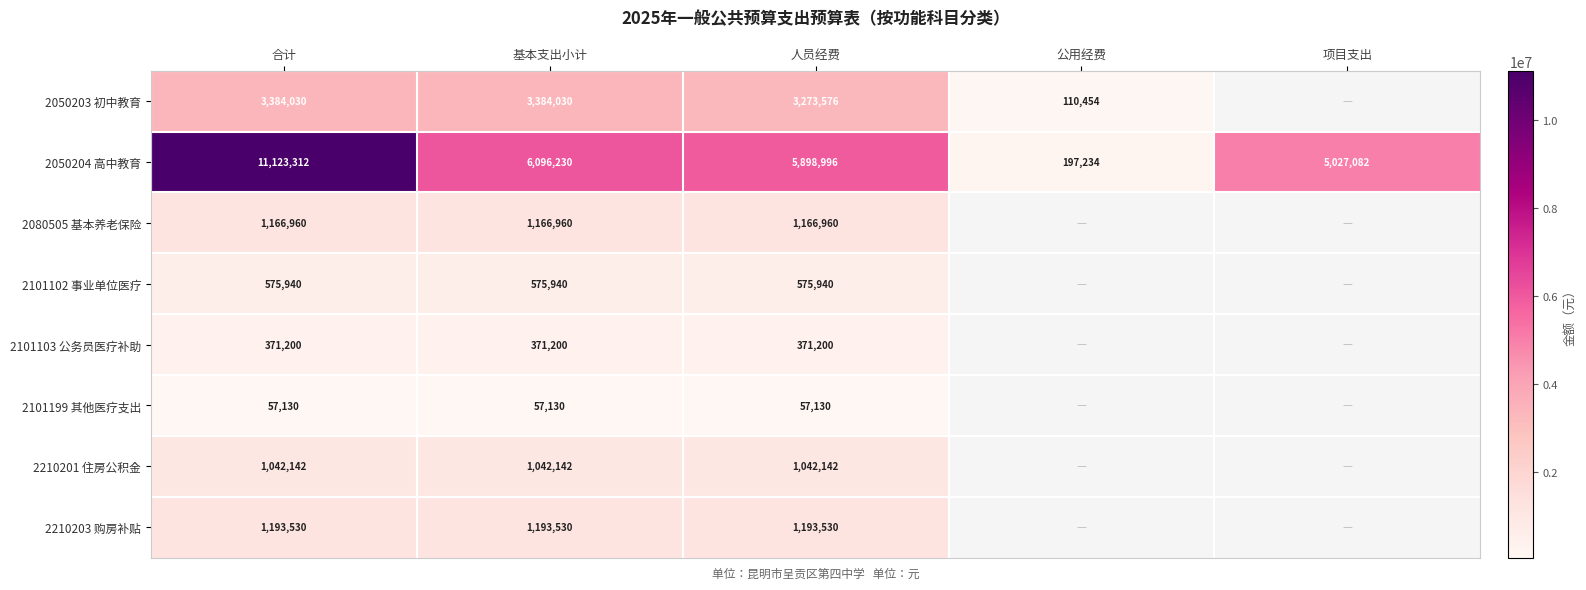

At which label does 2050204 高中教育 reach its minimum?

公用经费